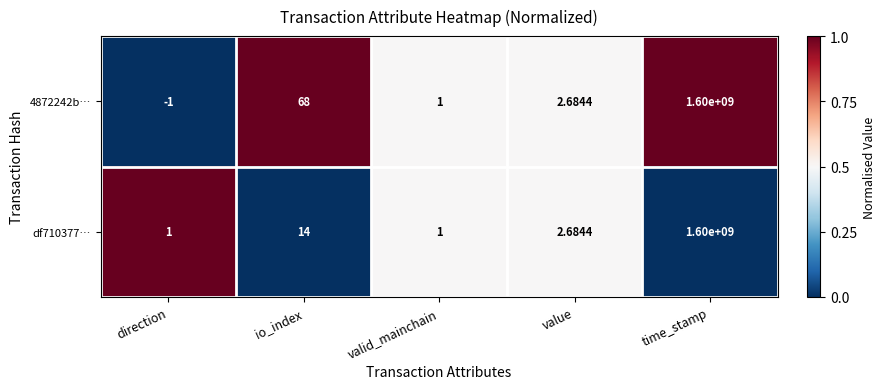

Which category has the lowest value in the 4872242b… series?

direction